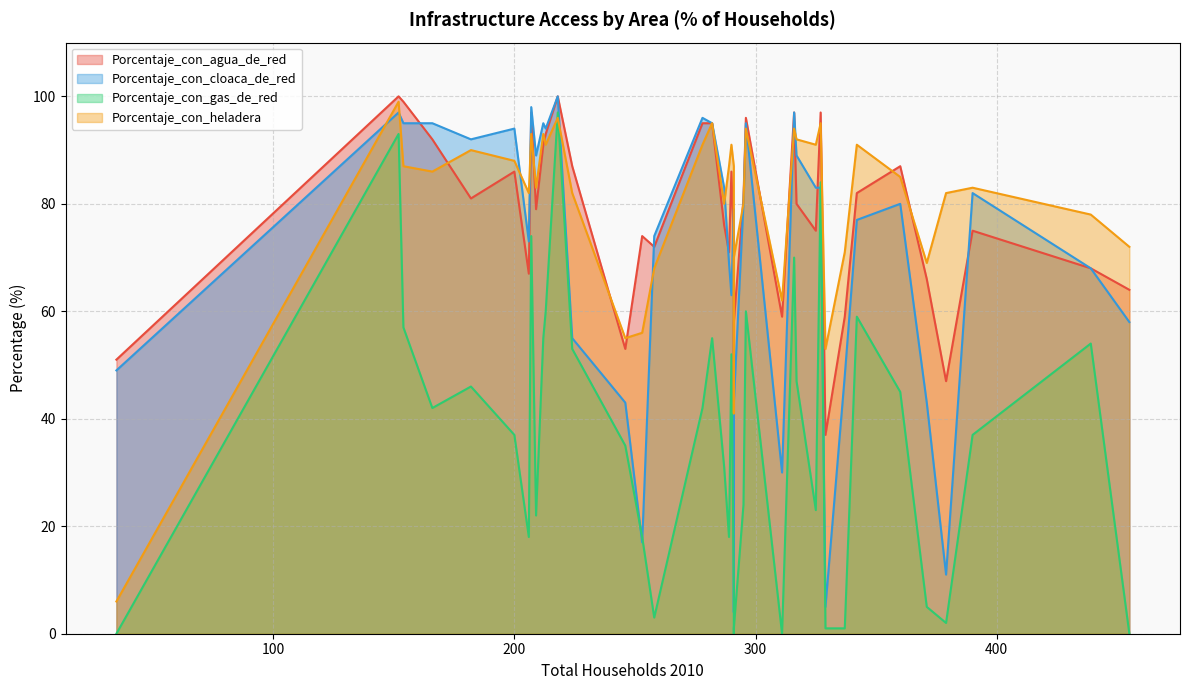

What is the sum of the Porcentaje_con_heladera values at 278 and 317?

183